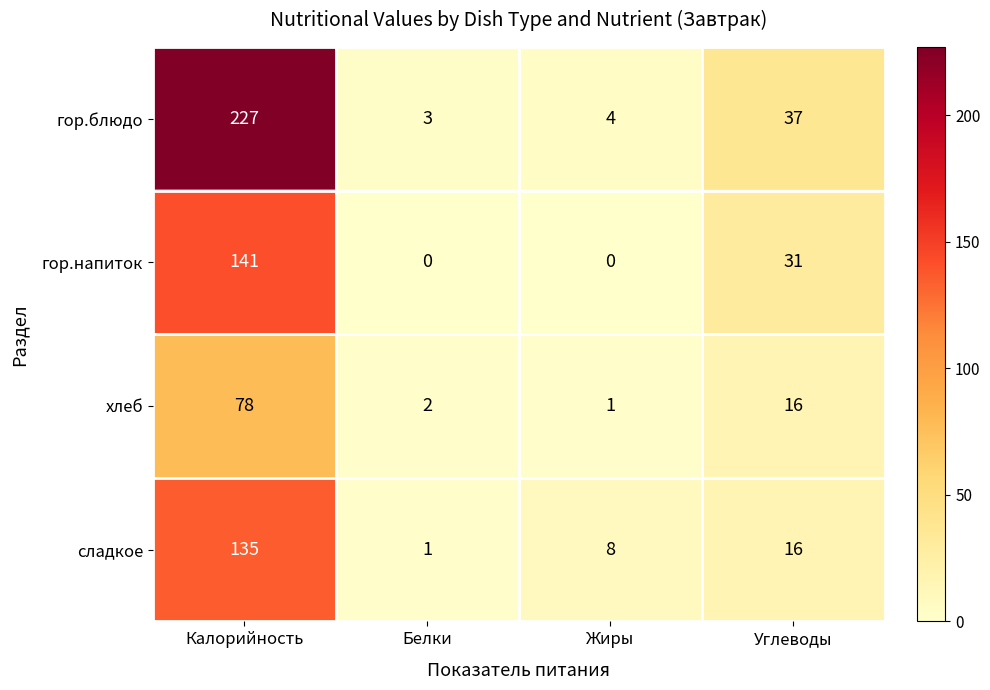

What is the total value across all series at Калорийность?

581